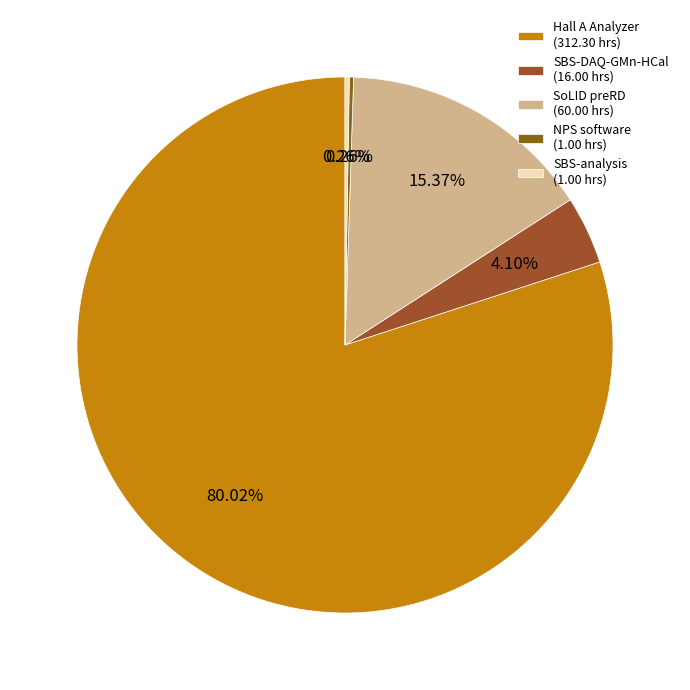

To the nearest percent, what is the average slice percentage?

20%